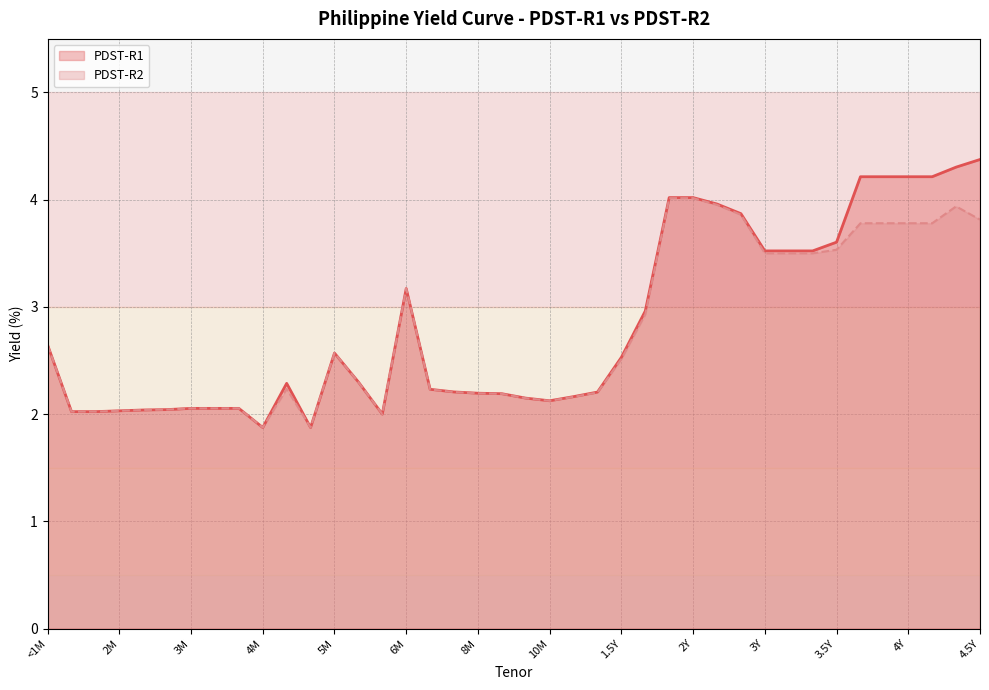

Which series has the widest spread of values?

PDST-R1